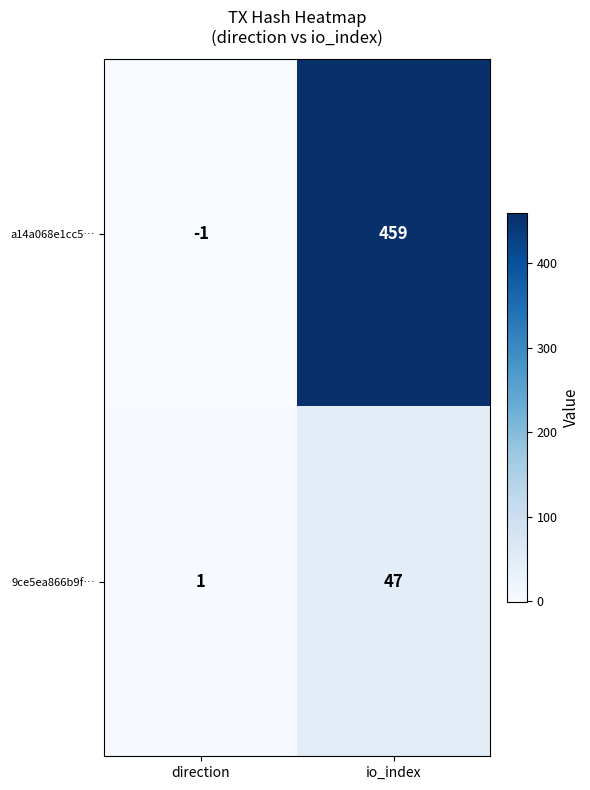

True or false: a14a068e1cc5… has a value of 128 at io_index.

False